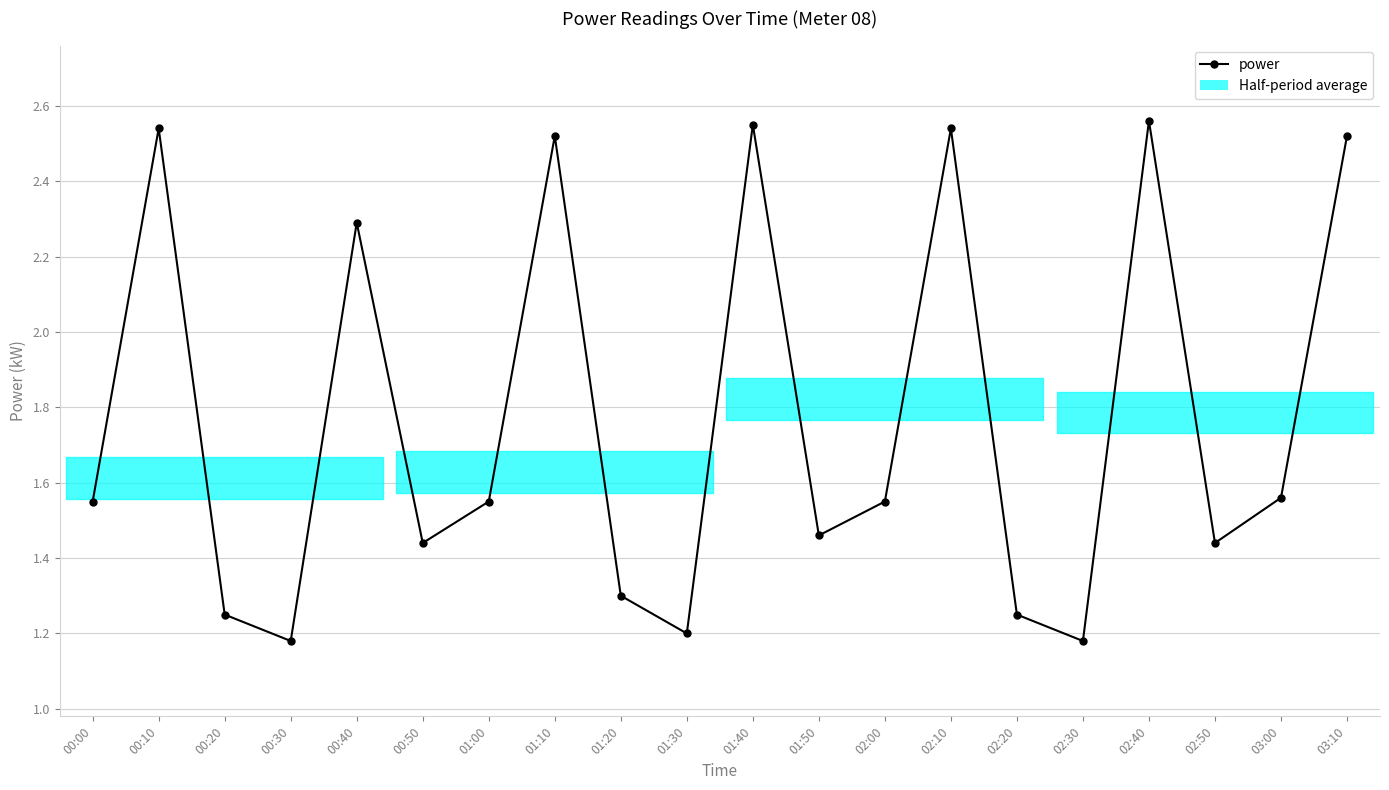

What is the value of the 9th point from the left?

1.3